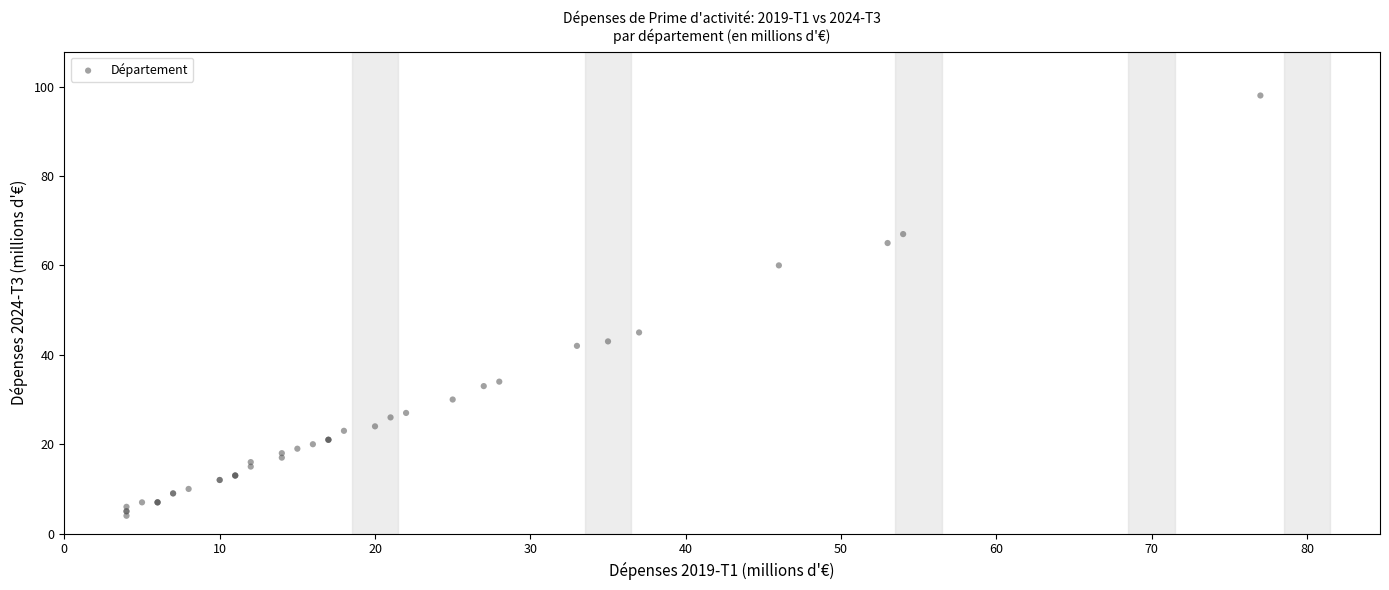

What Y value in the scatter plot is closest to 51?

45